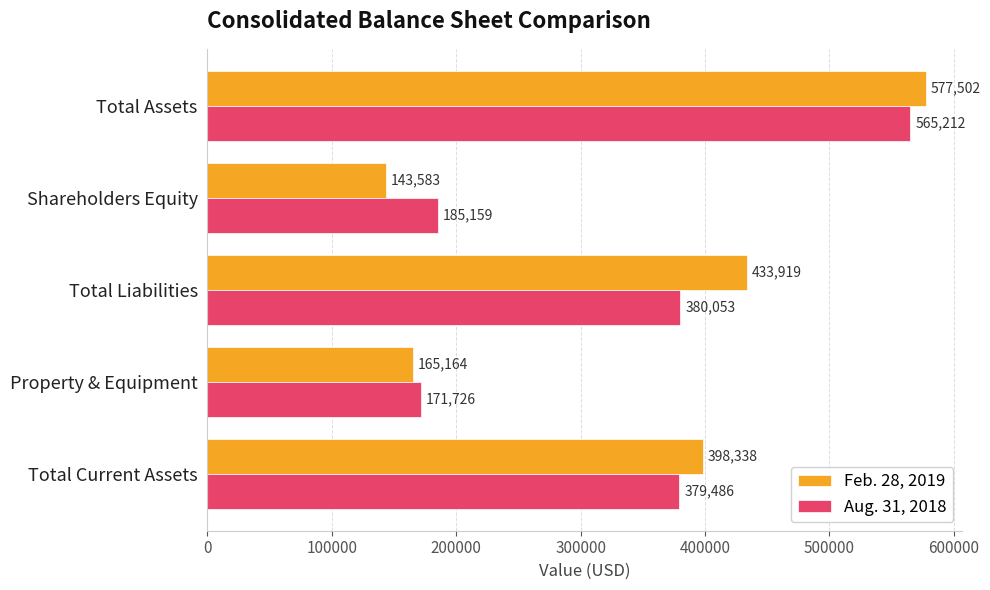

What are all the series names shown in the legend?

Feb. 28, 2019, Aug. 31, 2018